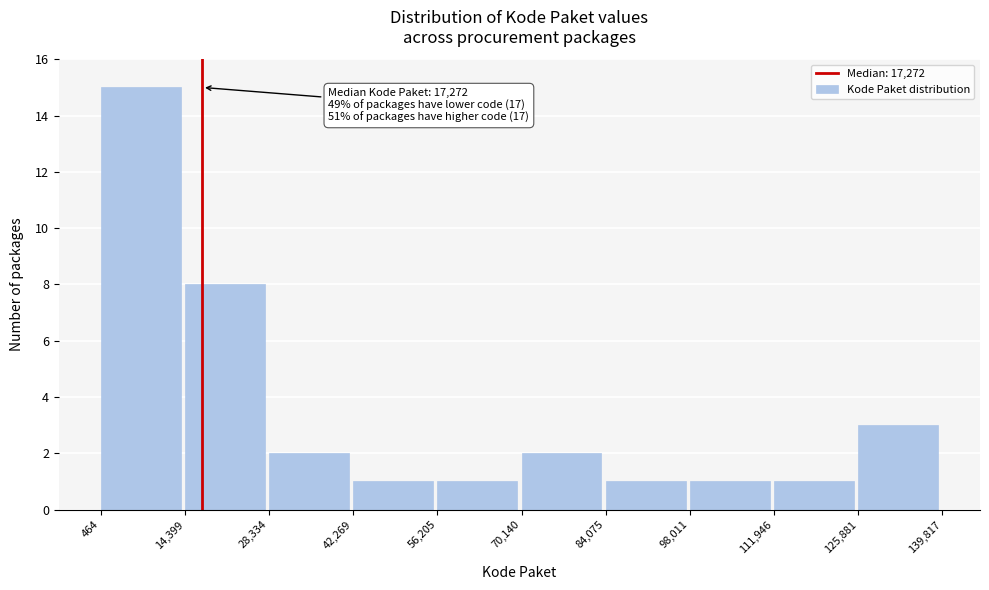

Over which range of the x-axis is the bar tallest?

464 to 14,399